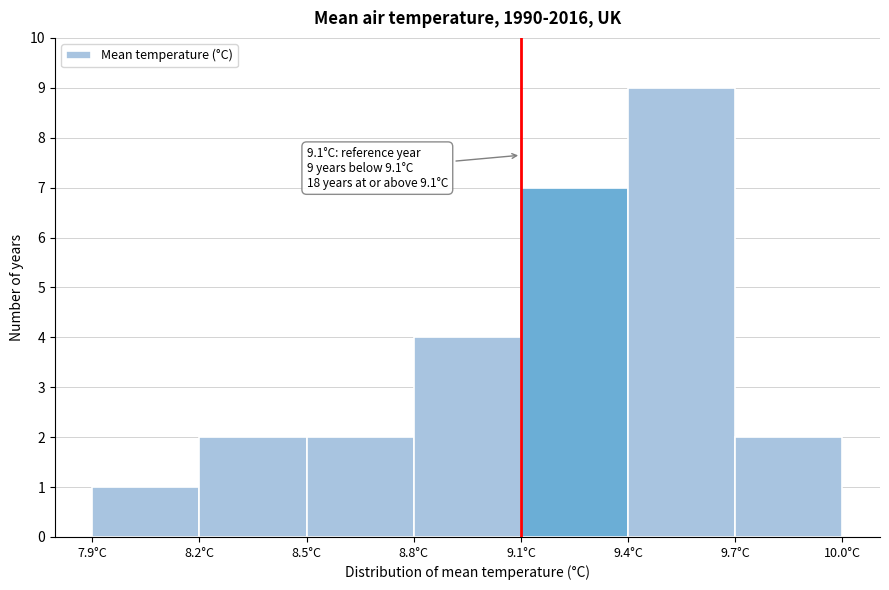

Which range on the x-axis has the tallest bar?

9.4 to 9.7